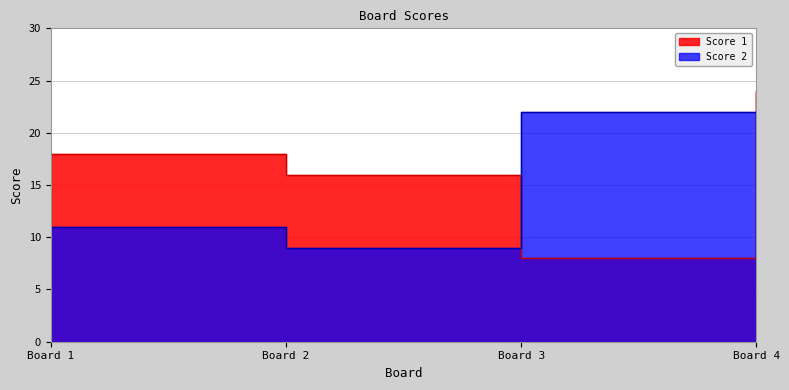

Which has a higher value, Board 4 or Board 1?

Board 4